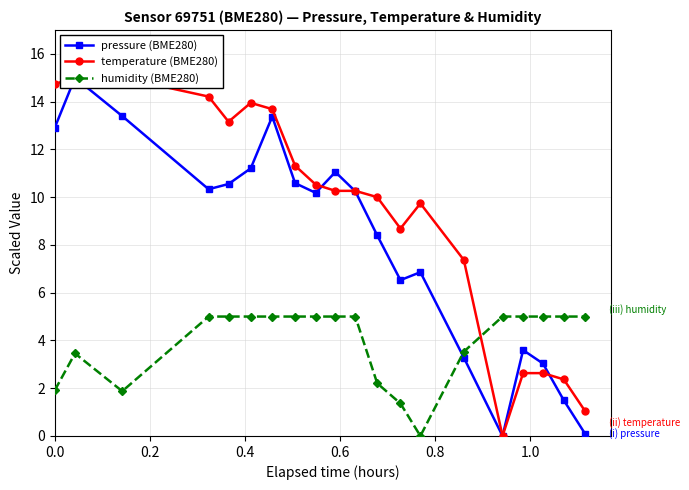

What is the value of the humidity (BME280) point at the 17th from the left?

5.0